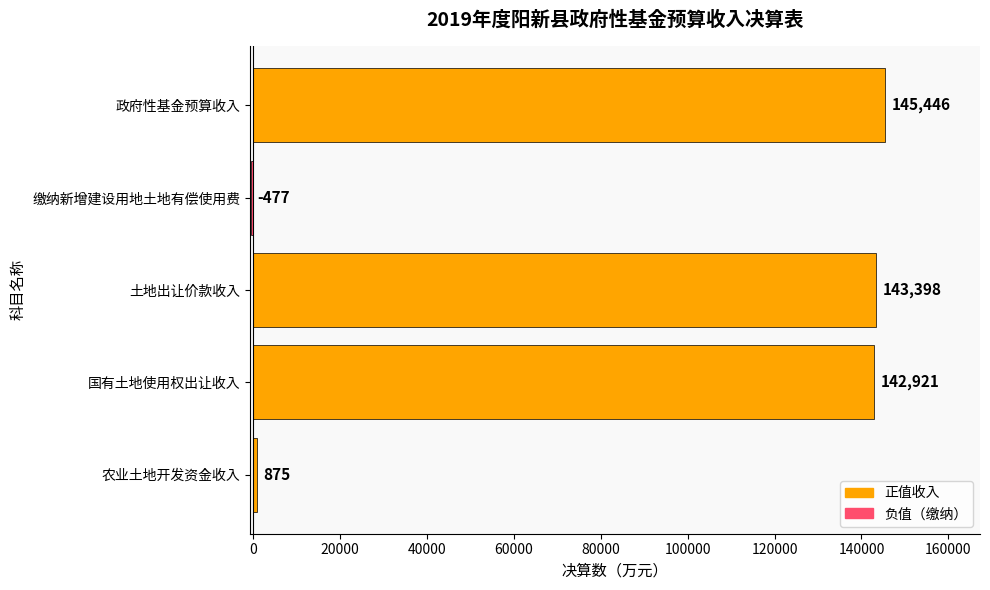

What is the average value?

86433